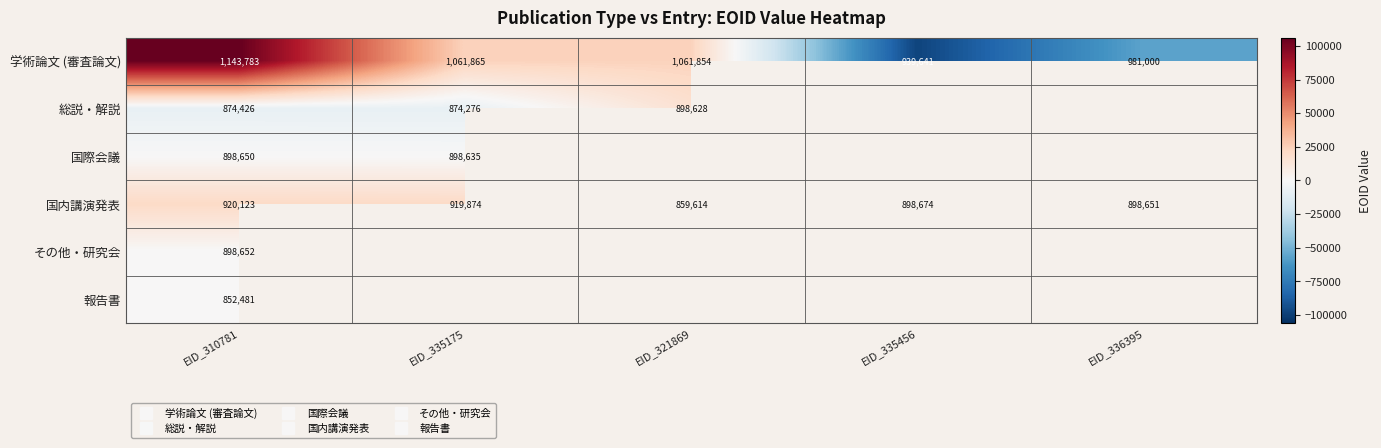

Which category has the lowest value in the 国内講演発表 series?

EID_321869